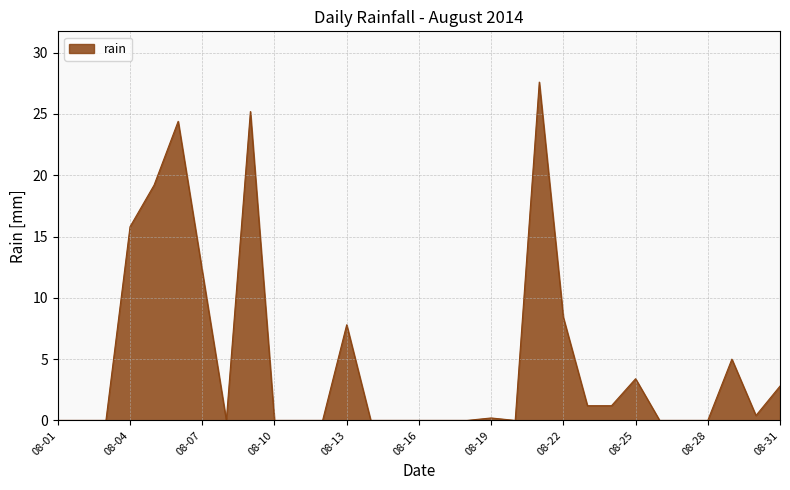

What is the difference between the maximum and minimum values?

27.6